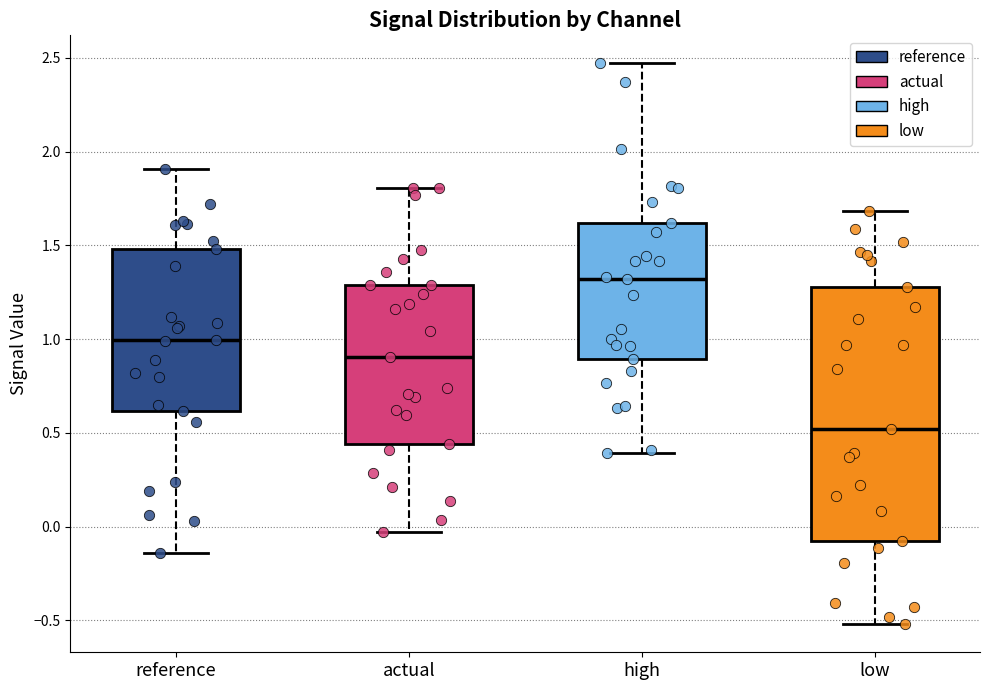

Where does the upper whisker of the box for reference end on the y-axis? The values are not printed on the chart, so give them approximately, as read against the axis.

1.90